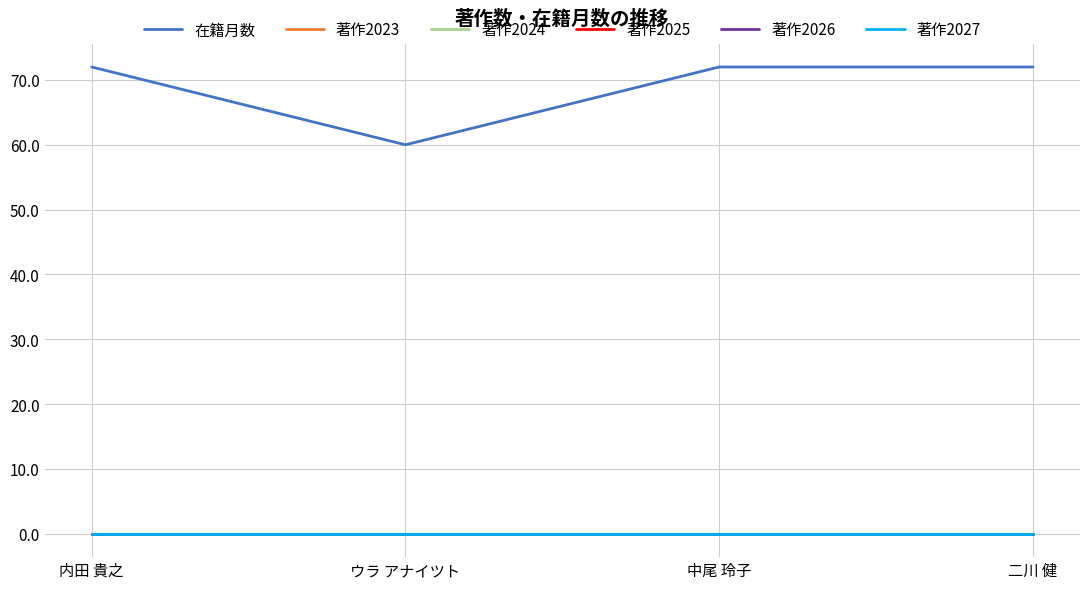

Which series changed the most between 内田 貴之 and ウラ アナイツト?

在籍月数